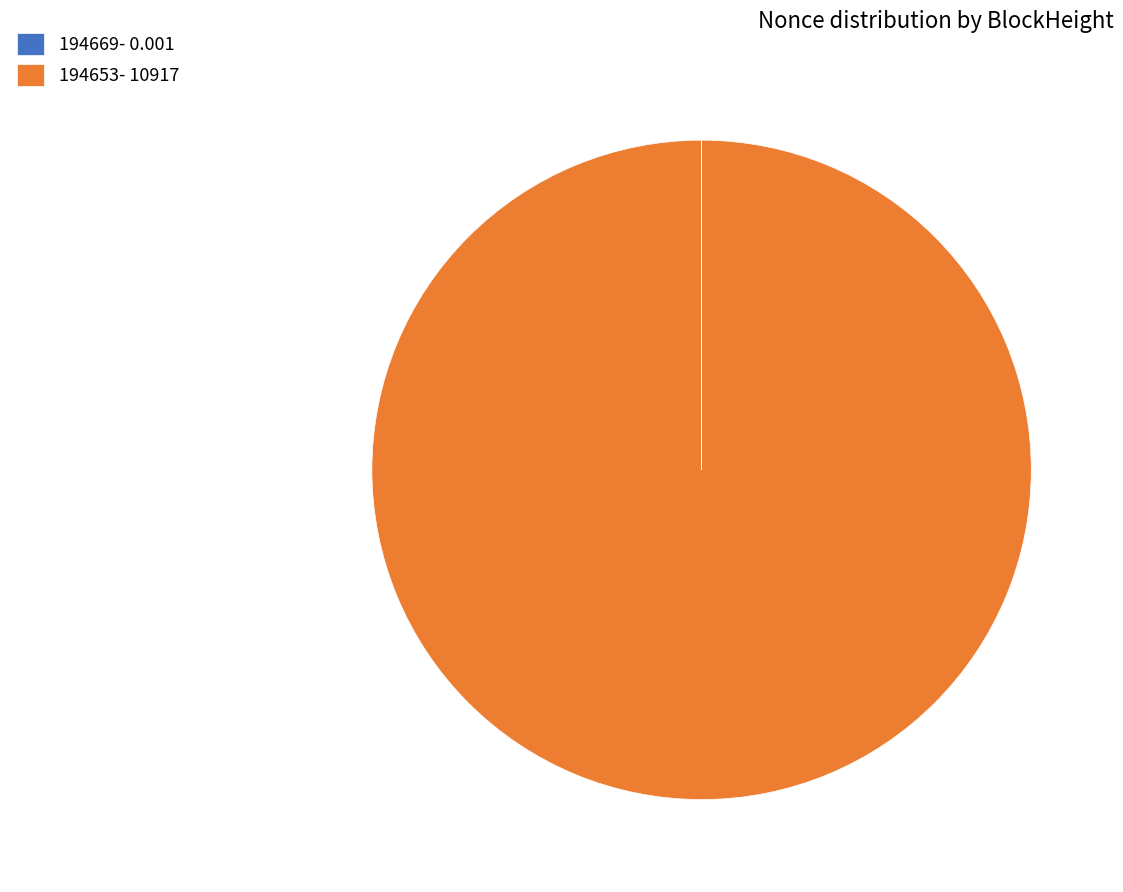

Does any single category account for the majority?

Yes